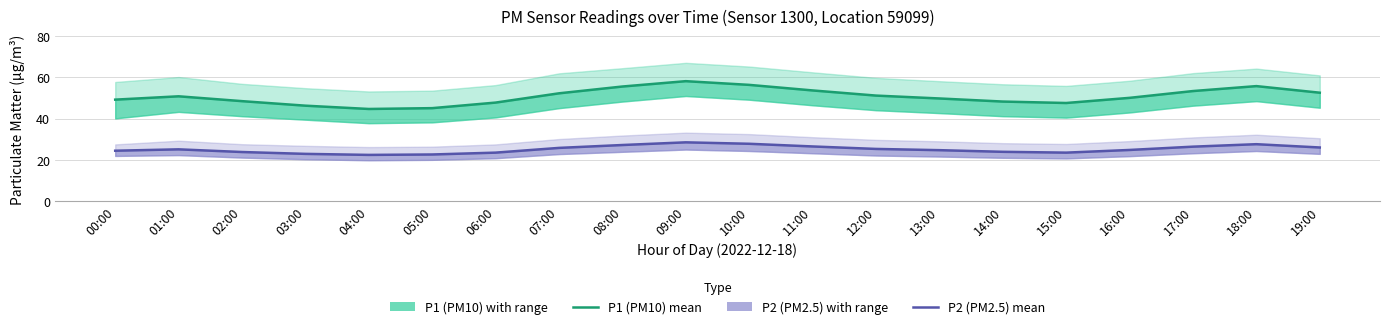

At 10:00, list the series in order from largest to smallest.

P1 (PM10), P2 (PM2.5)